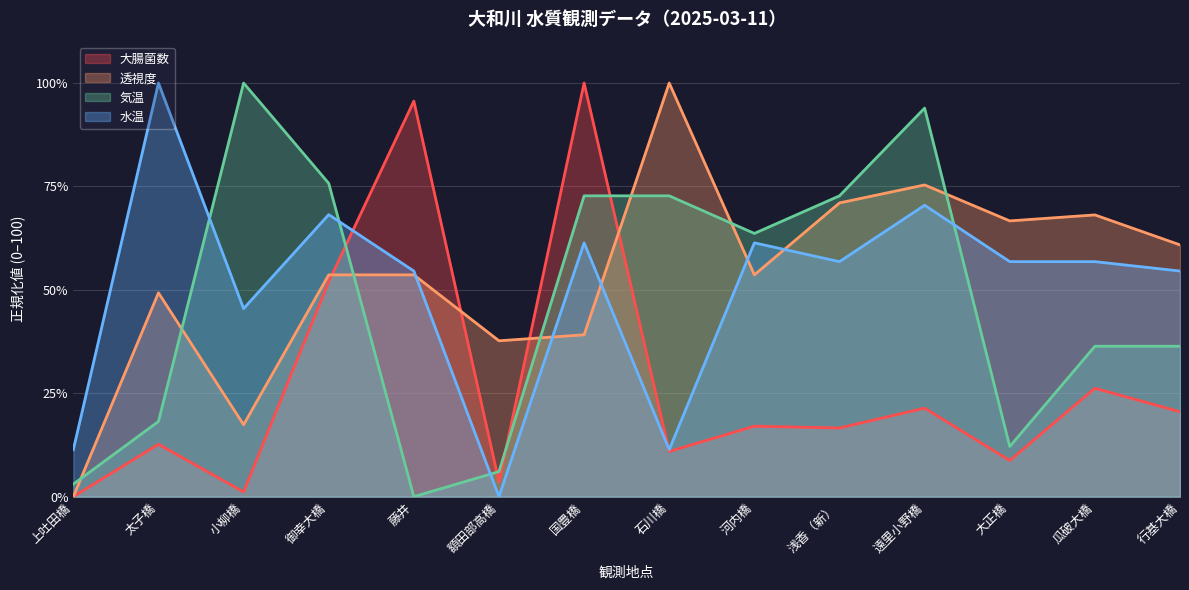

Does the chart display data point markers on the line(s)?

No